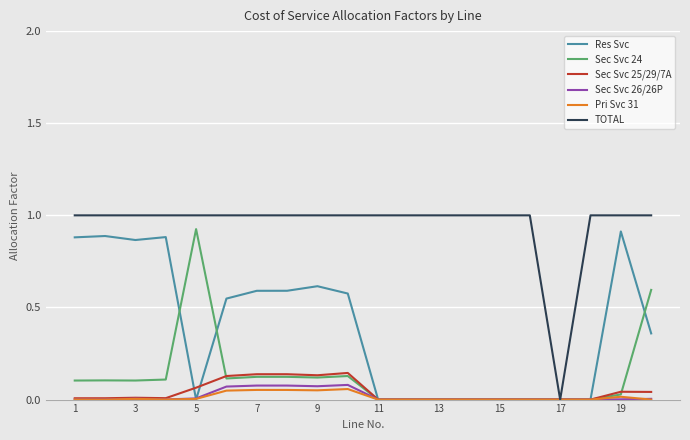

Which series has the largest total across all categories?

TOTAL